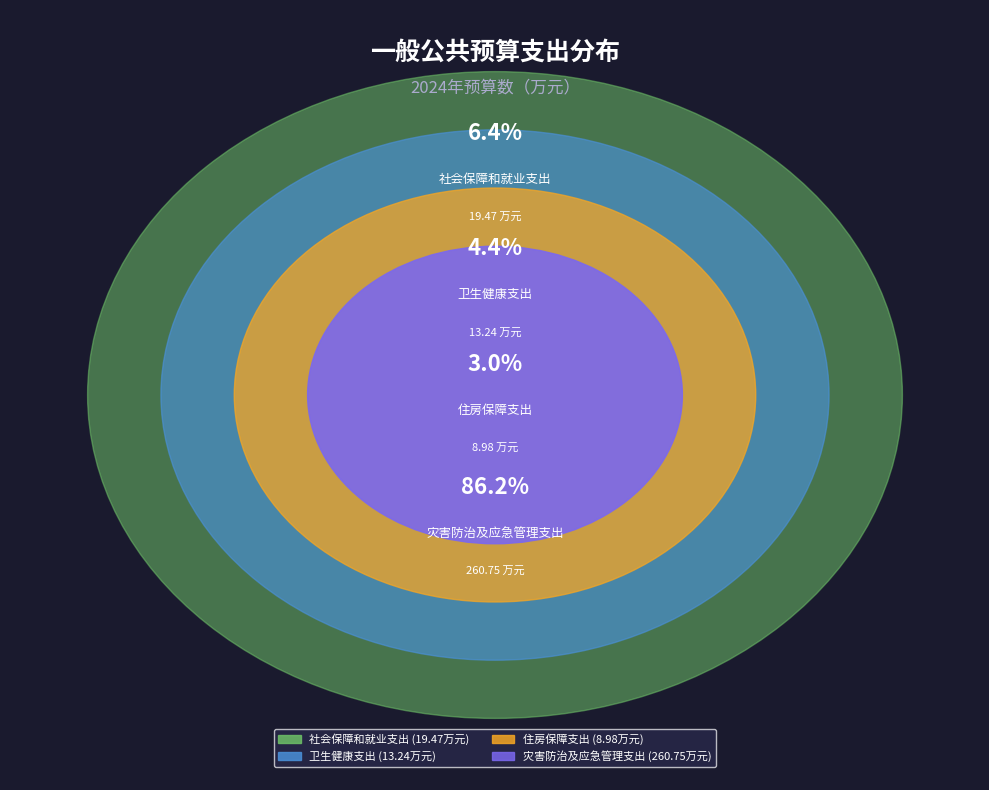

What is the ratio of the value at 卫生健康支出 to the value at 社会保障和就业支出?

0.7